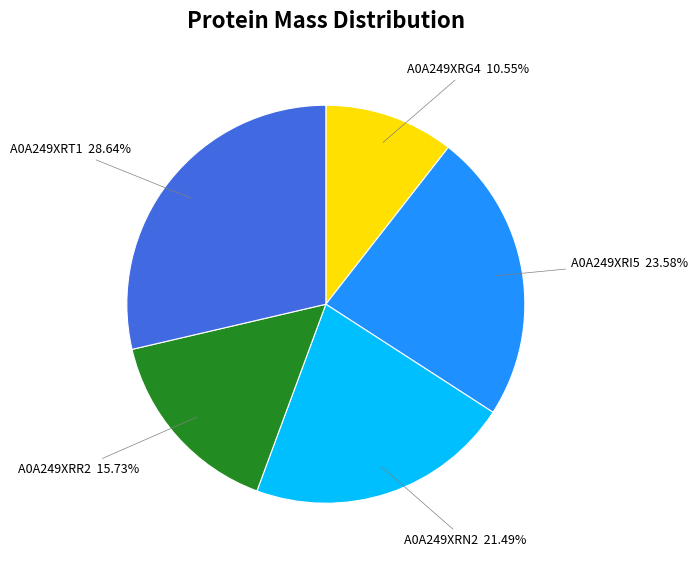

How many segments does this pie chart have?

5